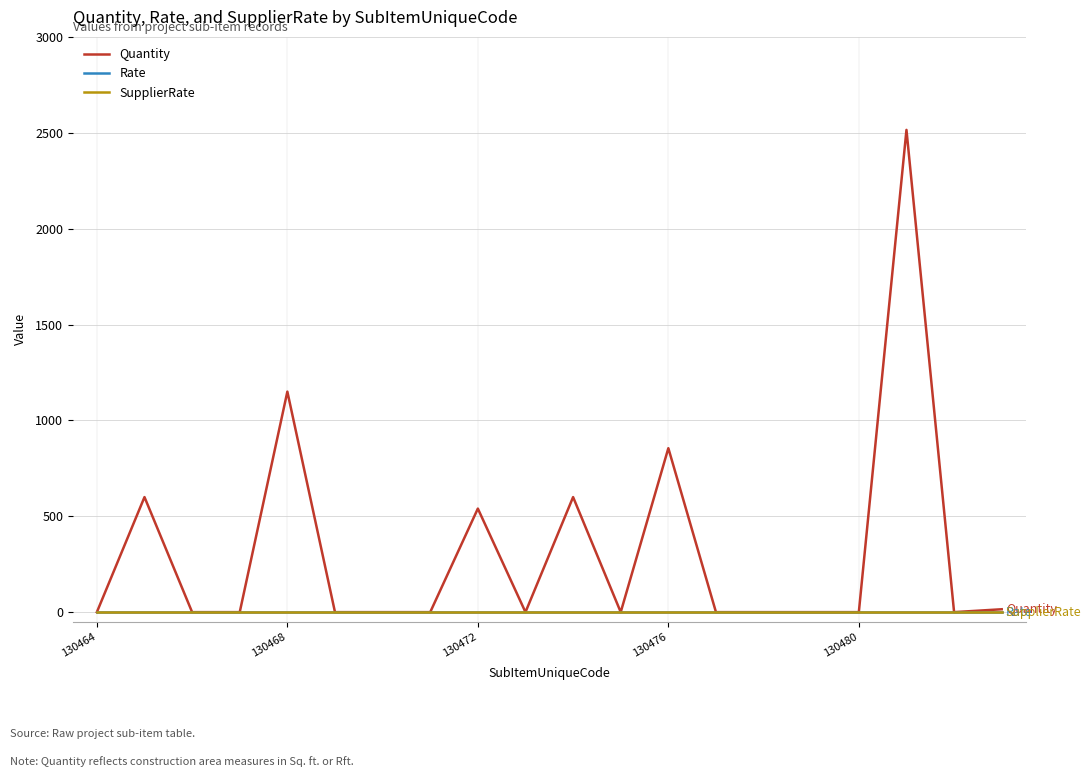

List the series in order of their peak value, highest first.

Quantity, Rate, SupplierRate